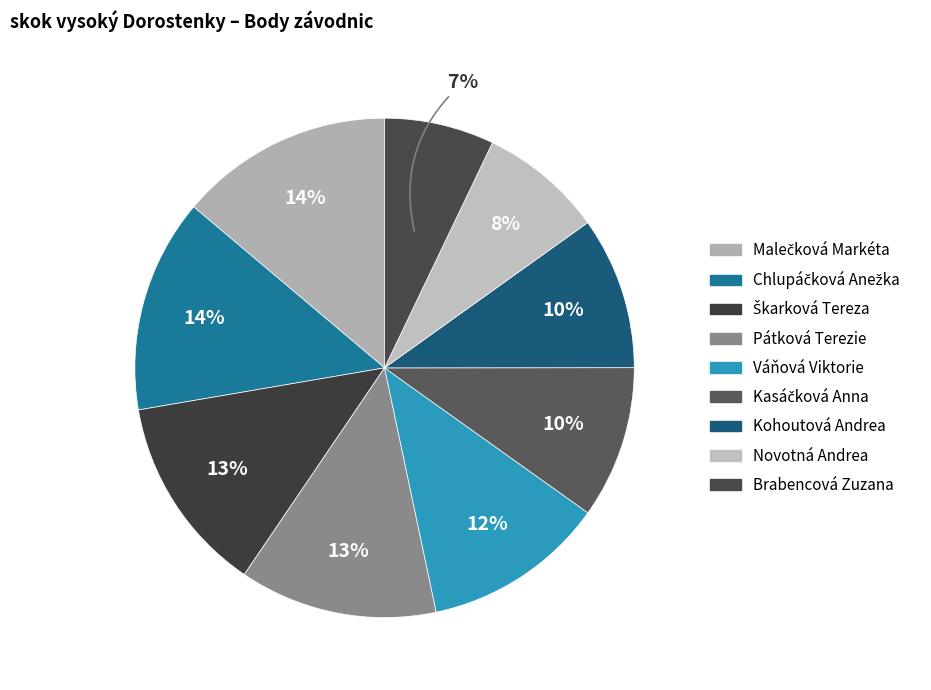

What is the total percentage of Kasáčková Anna and Brabencová Zuzana?

17.0%